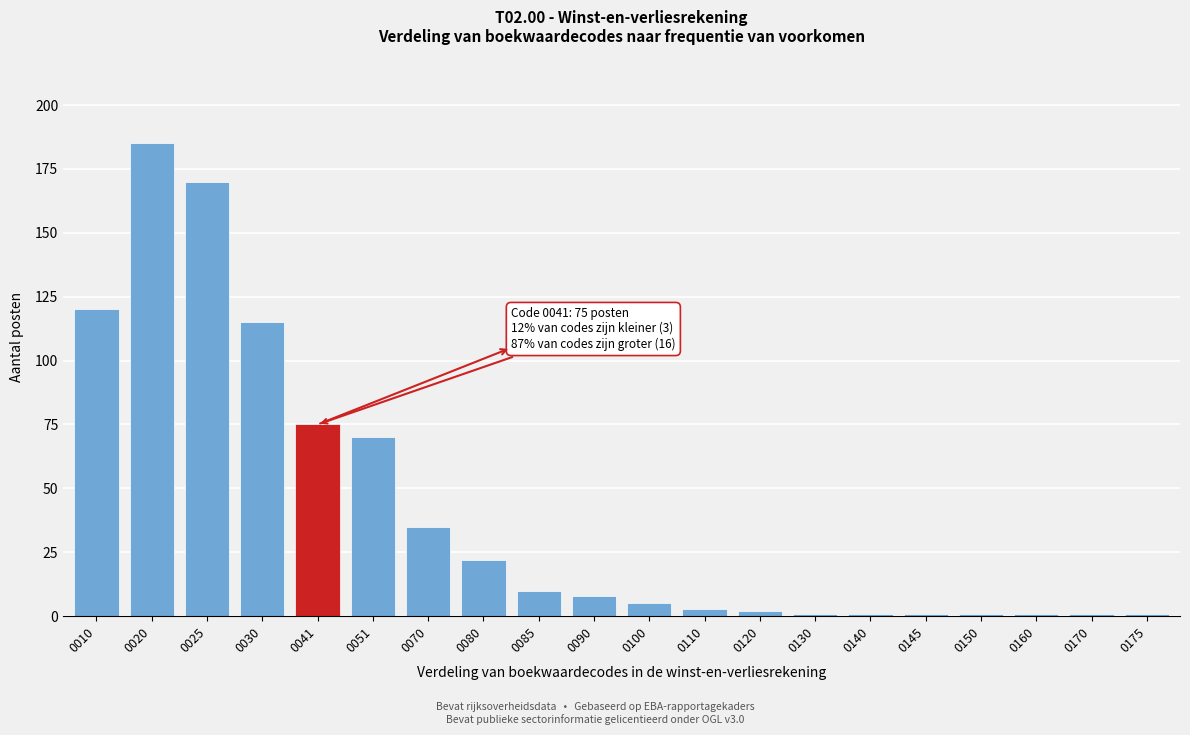

Reading right to left, what are all the values shown in this chart?

0175=1	0170=1	0160=1	0150=1	0145=1	0140=1	0130=1	0120=2	0110=3	0100=5	0090=8	0085=10	0080=22	0070=35	0051=70	0041=75	0030=115	0025=170	0020=185	0010=120